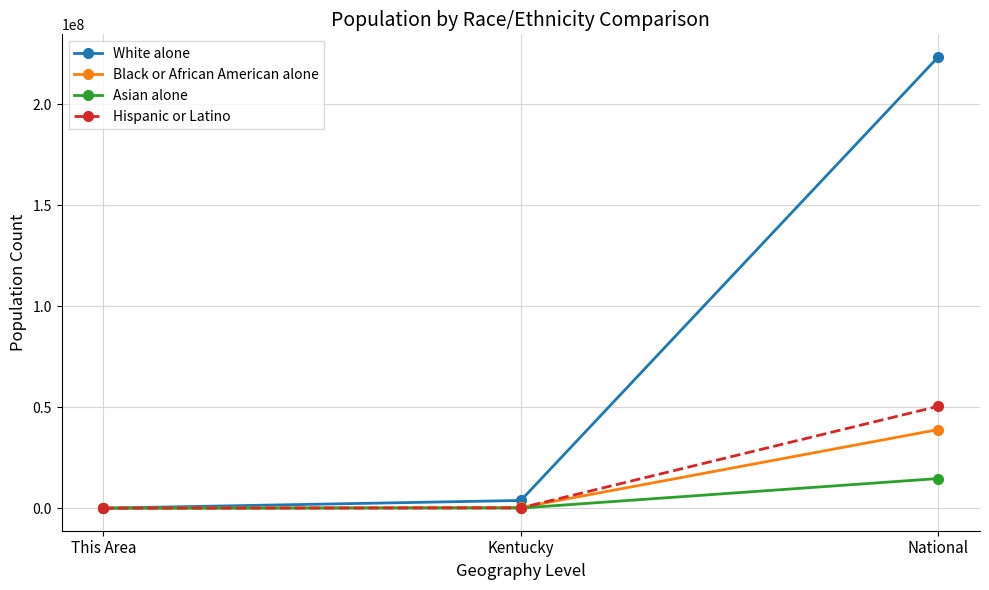

Is it true that Hispanic or Latino equals 50477594 at National?

True